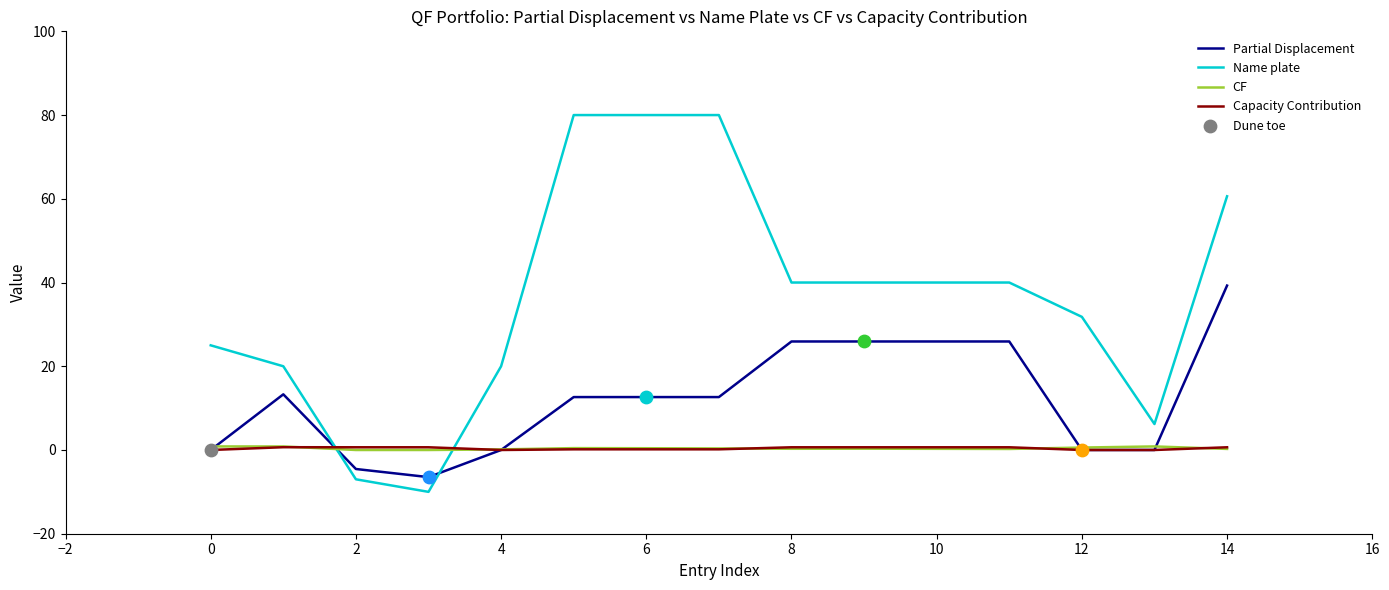

Which series ends up on top after the final intersection of Name plate and Capacity Contribution?

Name plate